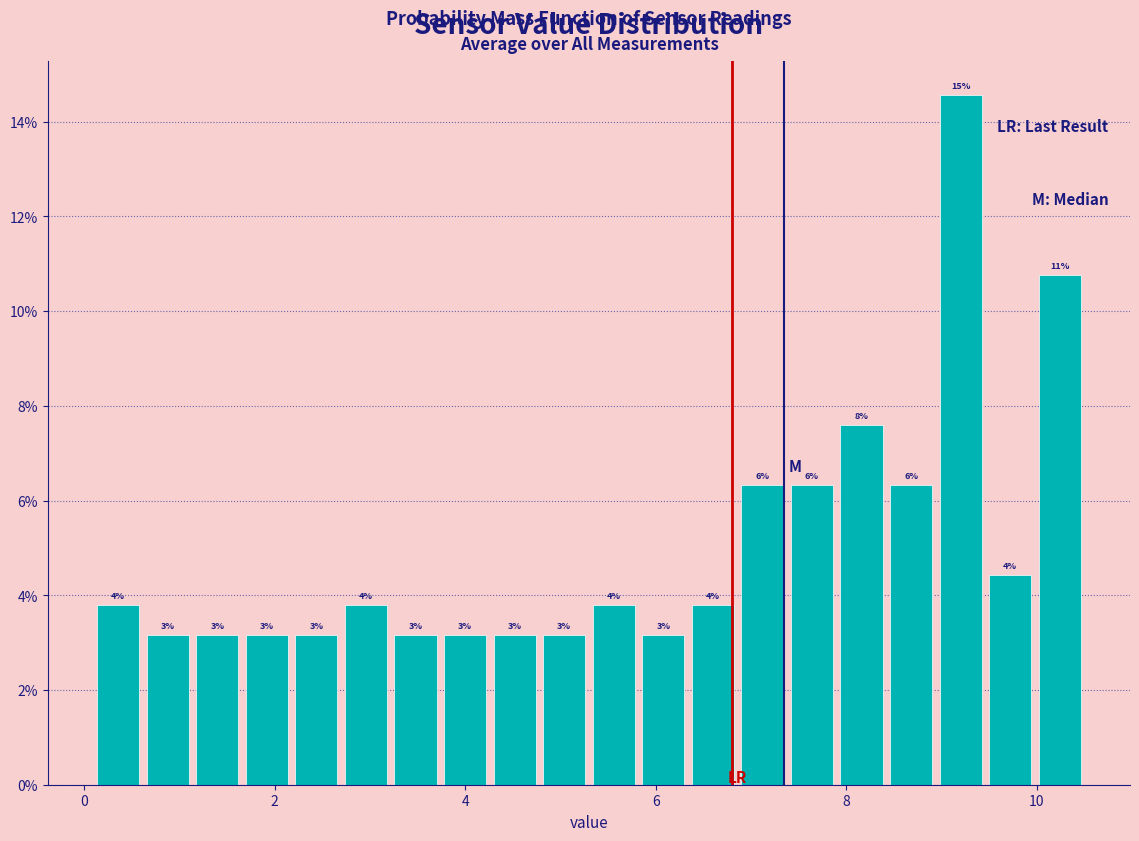

Around what value on the x-axis is the tallest bar? Give the approximate position of its centre, as read against the axis.

9.2